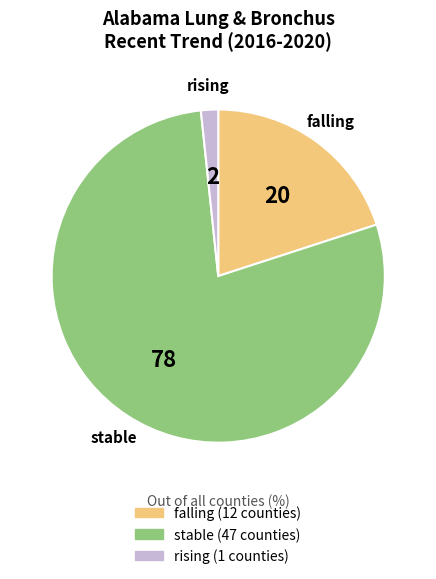

Combined, do falling and stable account for over 50%?

Yes